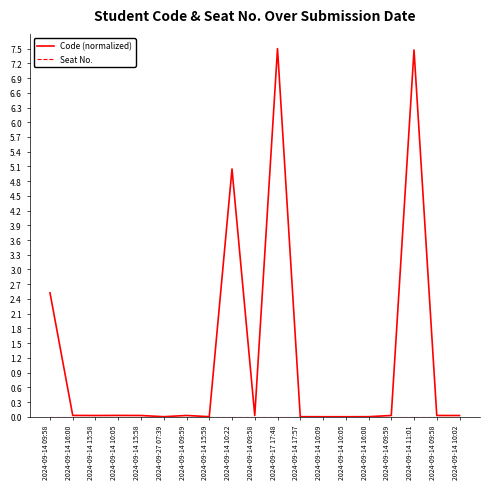

Reading left to right, transcribe all the data shown in this chart.

Code (normalized): 2.5	0.0	0.0	0.0	0.0	0.0	0.0	0.0	5.0	0.0	7.5	0.0	0.0	0.0	0.0	0.0	7.5	0.0	0.0
Seat No.: 0.0	0.0	0.0	0.0	0.0	0.0	0.0	0.0	0.0	0.0	0.0	0.0	0.0	0.0	0.0	0.0	0.0	0.0	0.0